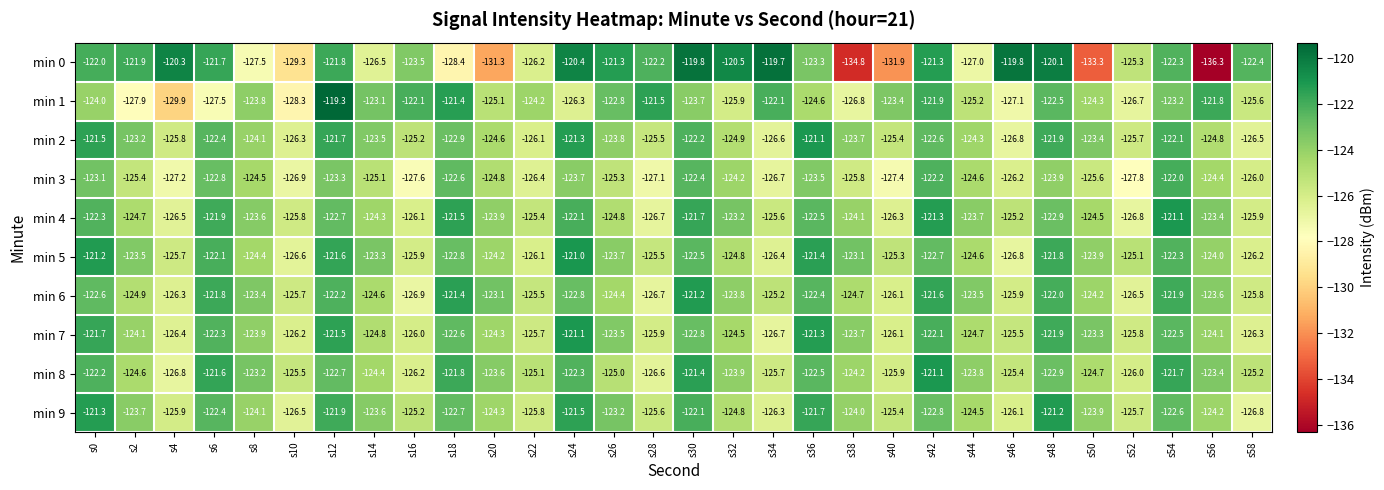

List the labels in order of min 4 value, largest first.

s54, s42, s18, s30, s6, s24, s0, s36, s12, s48, s32, s56, s8, s44, s20, s38, s14, s50, s2, s26, s46, s22, s34, s10, s58, s16, s40, s4, s28, s52